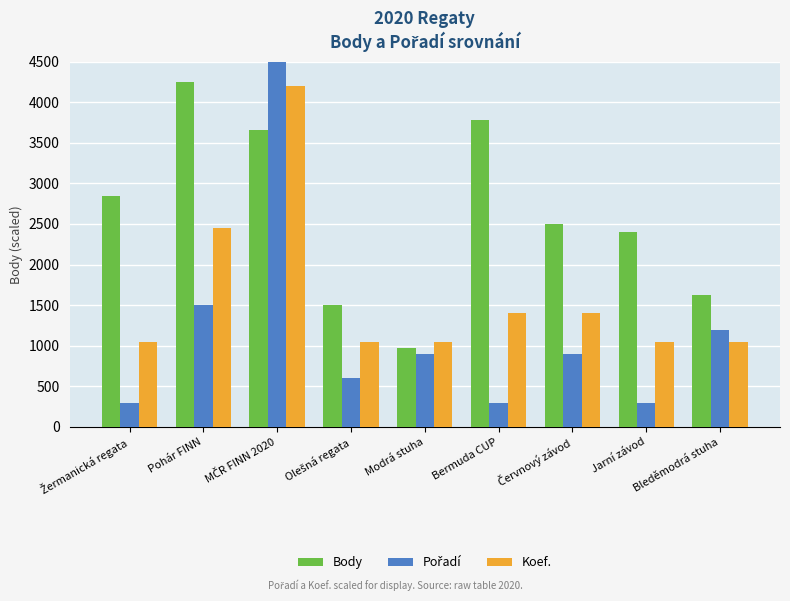

The Koef. series shows 2508 at Bermuda CUP. True or false?

False